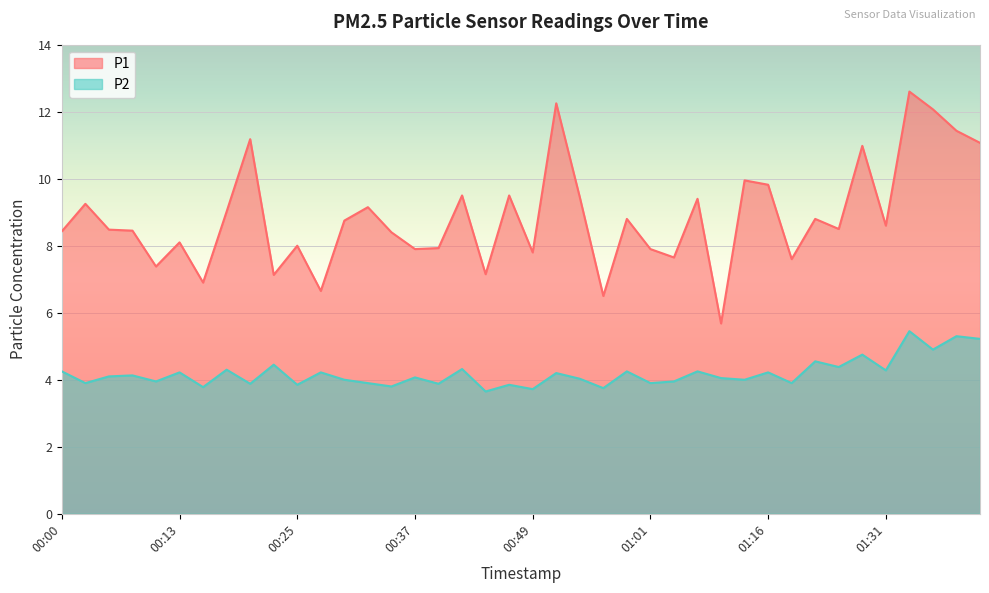

How many interior local valleys does the P1 series have?

13